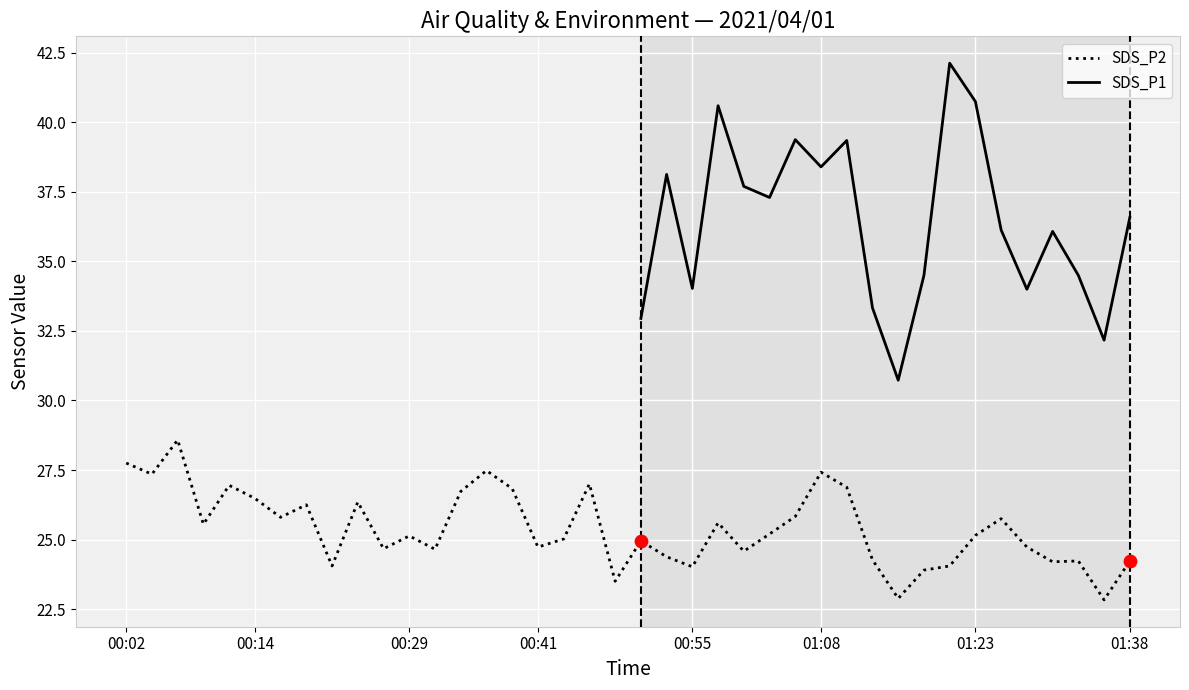

True or false: SDS_P2 has a value of 25.1 at 00:29.

True